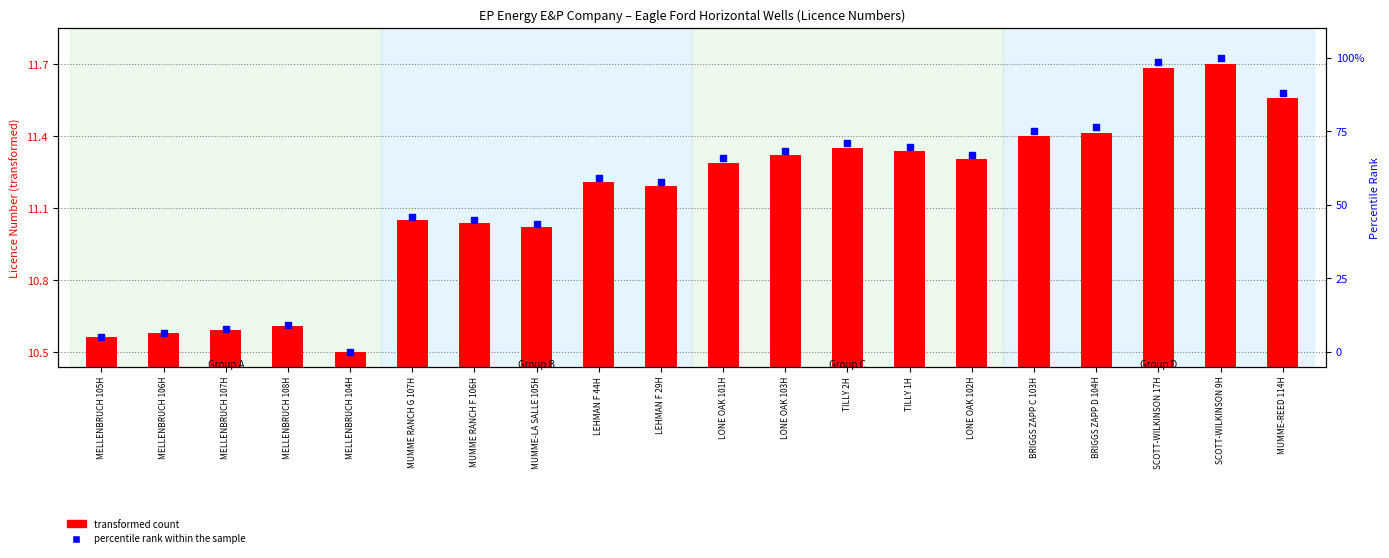

At which category is the sum across all series the highest?

SCOTT-WILKINSON 9H